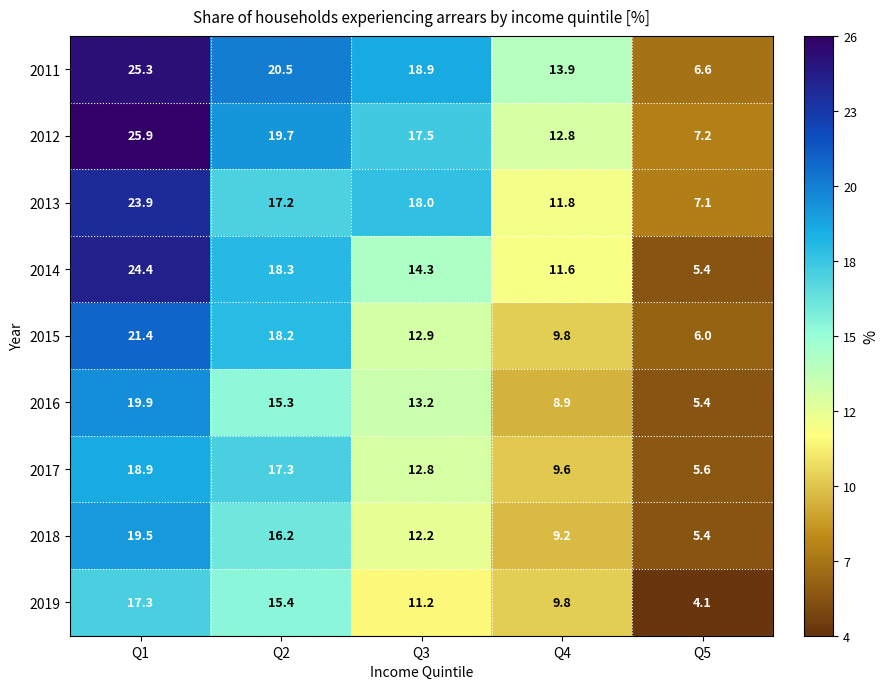

Which category has the highest value in the 2011 series?

Q1